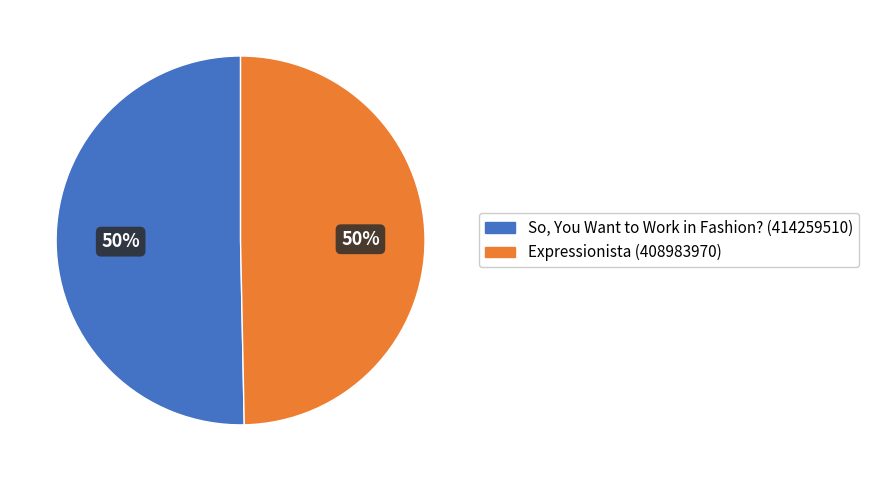

What is the ratio of the value at So, You Want to Work in Fashion? (414259510) to the value at Expressionista (408983970)?

1.0